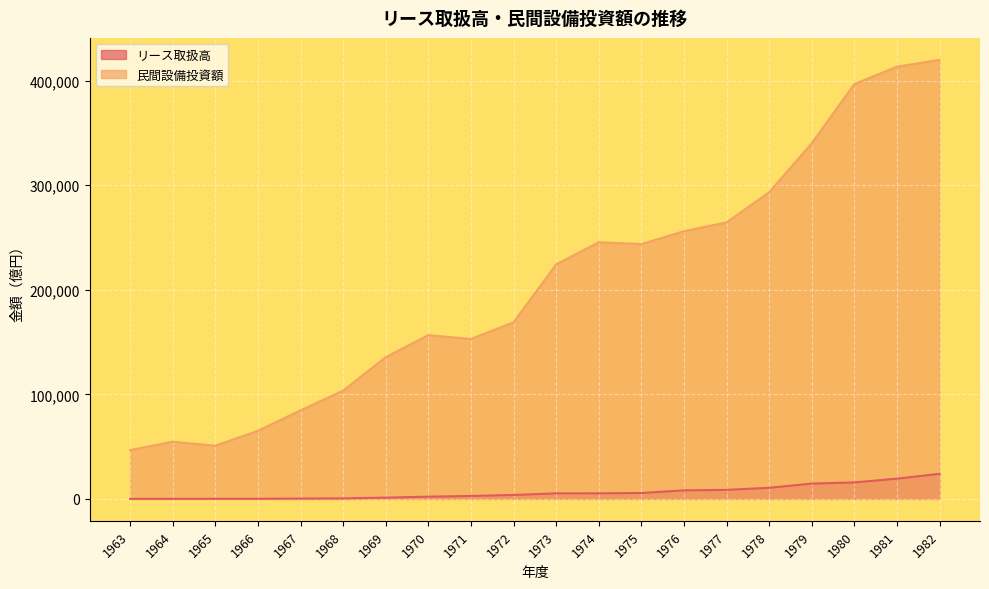

True or false: リース取扱高 and 民間設備投資額 intersect in this chart.

False